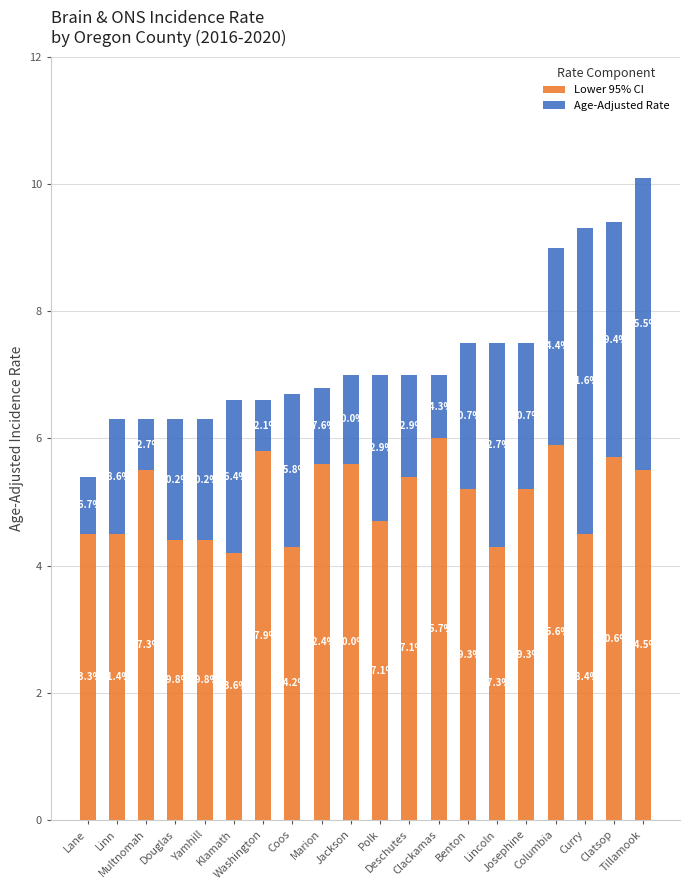

Is it true that Age-Adjusted Rate equals 1.0 at Clackamas?

True